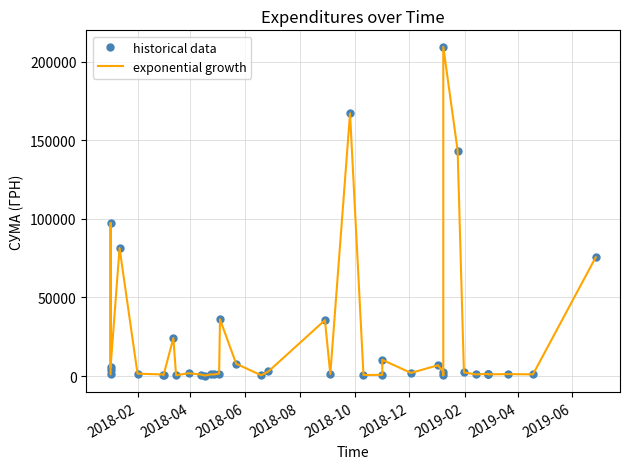

Count the number of categories in the chart.

40